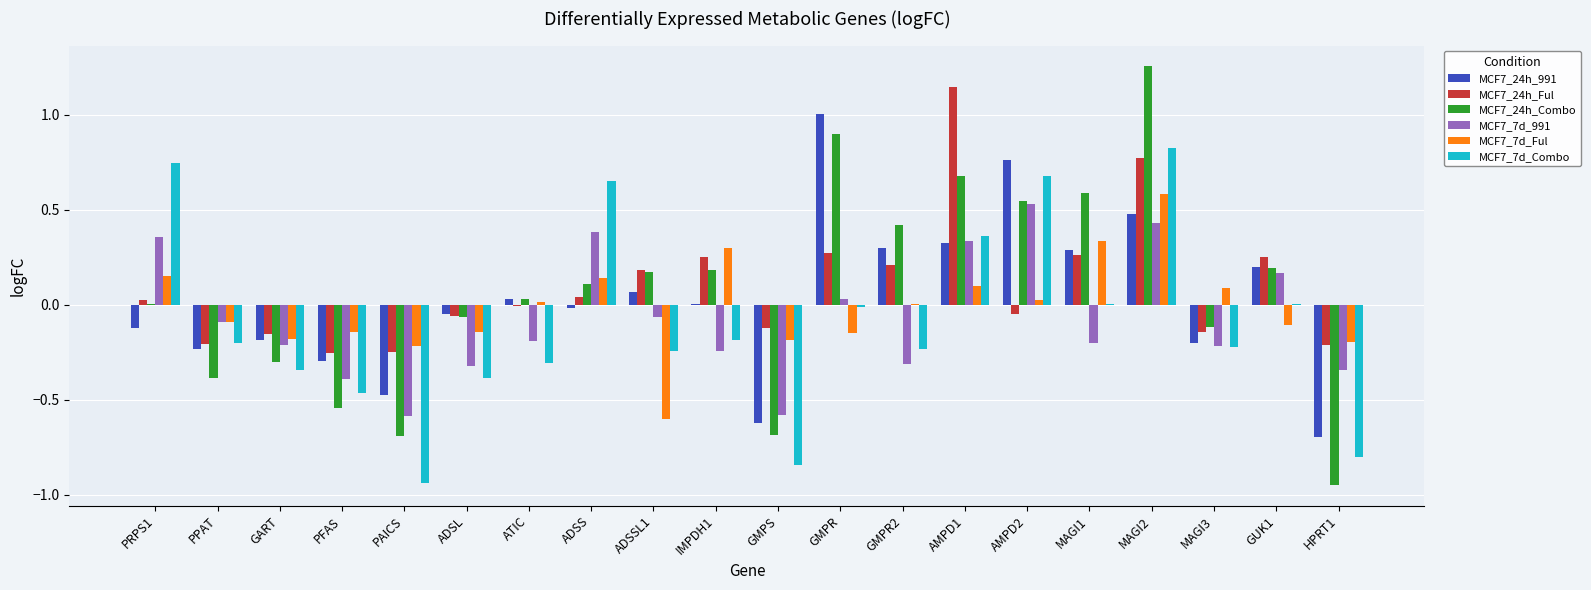

True or false: MCF7_7d_991 has a value of -0.0 at PPAT.

False